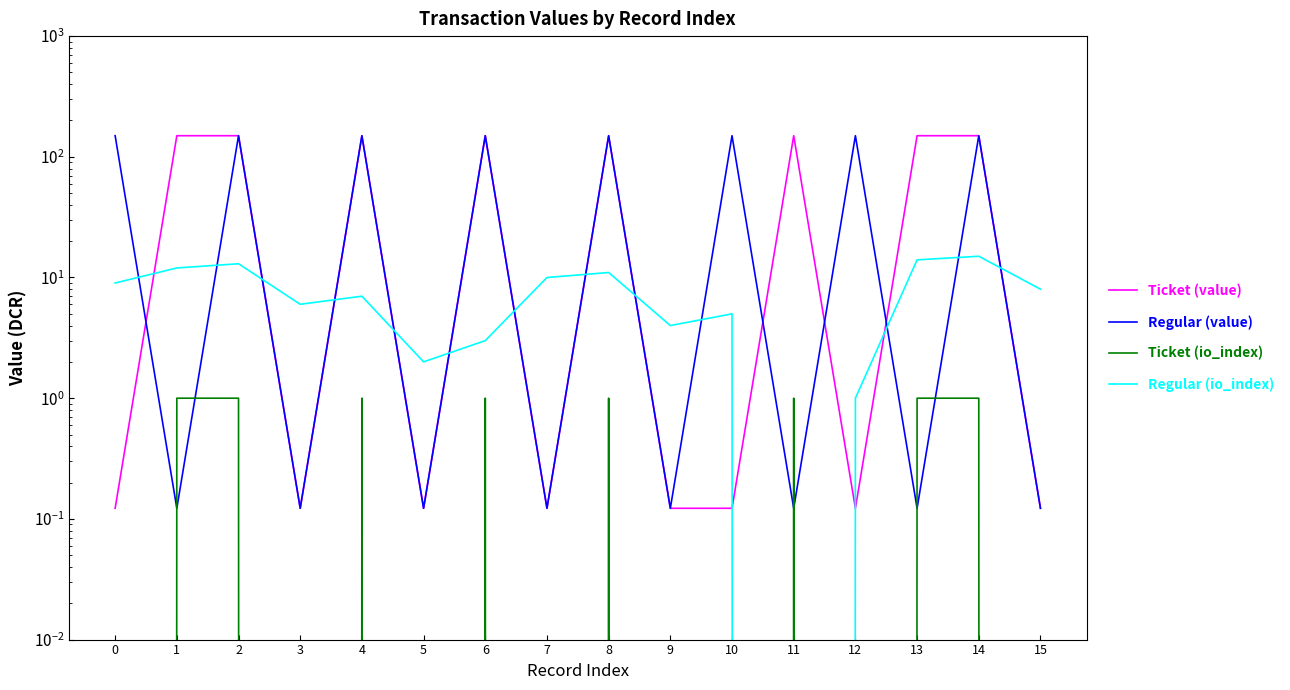

At how many categories does at least one series exceed 100?

11